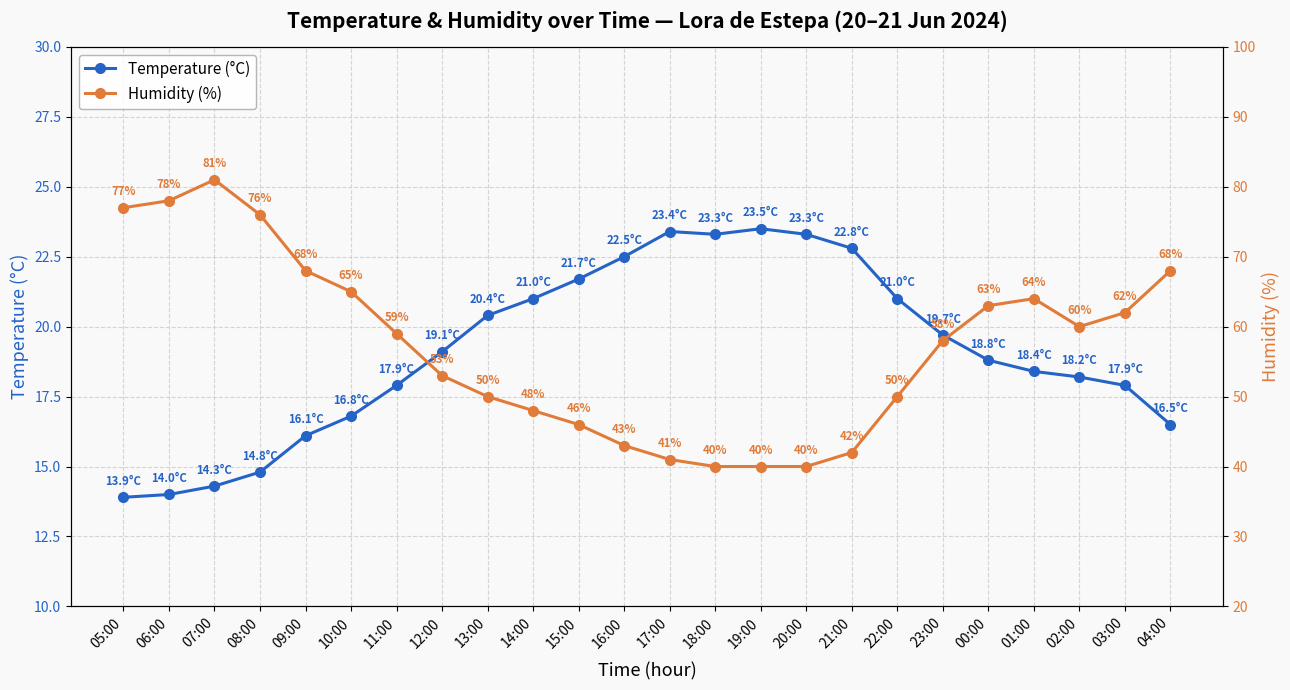

Reading left to right, transcribe all the data shown in this chart.

Temperature (°C): 13.9	14.0	14.3	14.8	16.1	16.8	17.9	19.1	20.4	21.0	21.7	22.5	23.4	23.3	23.5	23.3	22.8	21.0	19.7	18.8	18.4	18.2	17.9	16.5
Humidity (%): 77.0	78.0	81.0	76.0	68.0	65.0	59.0	53.0	50.0	48.0	46.0	43.0	41.0	40.0	40.0	40.0	42.0	50.0	58.0	63.0	64.0	60.0	62.0	68.0